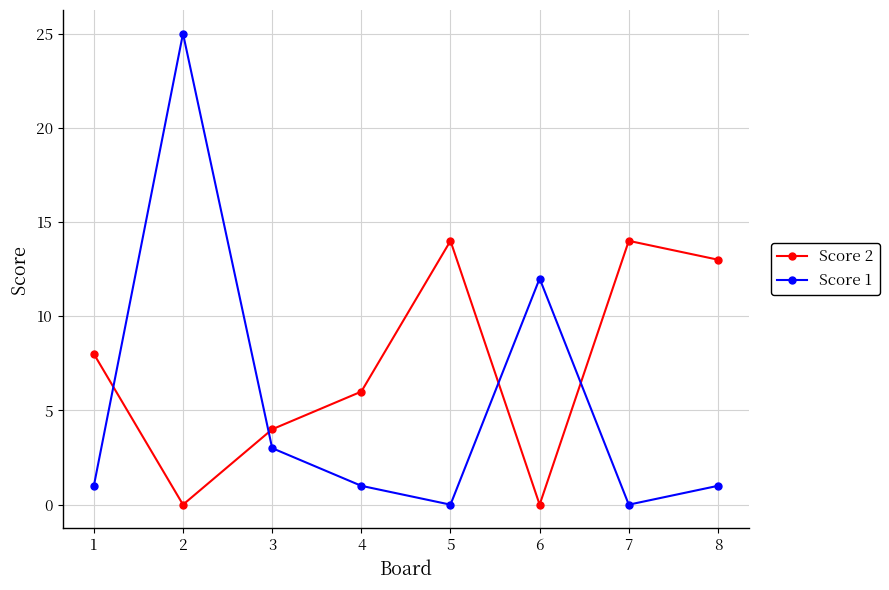

Is it true that Score 2 equals 3 at 1?

False